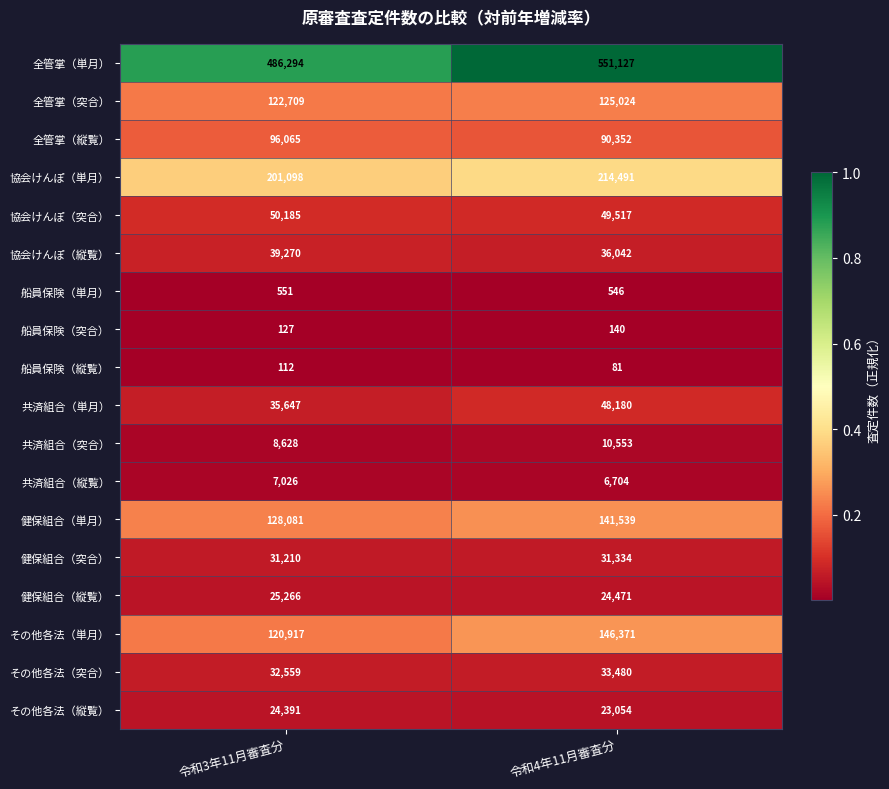

Read the 全管掌（単月） value at 令和4年11月審査分.

551127